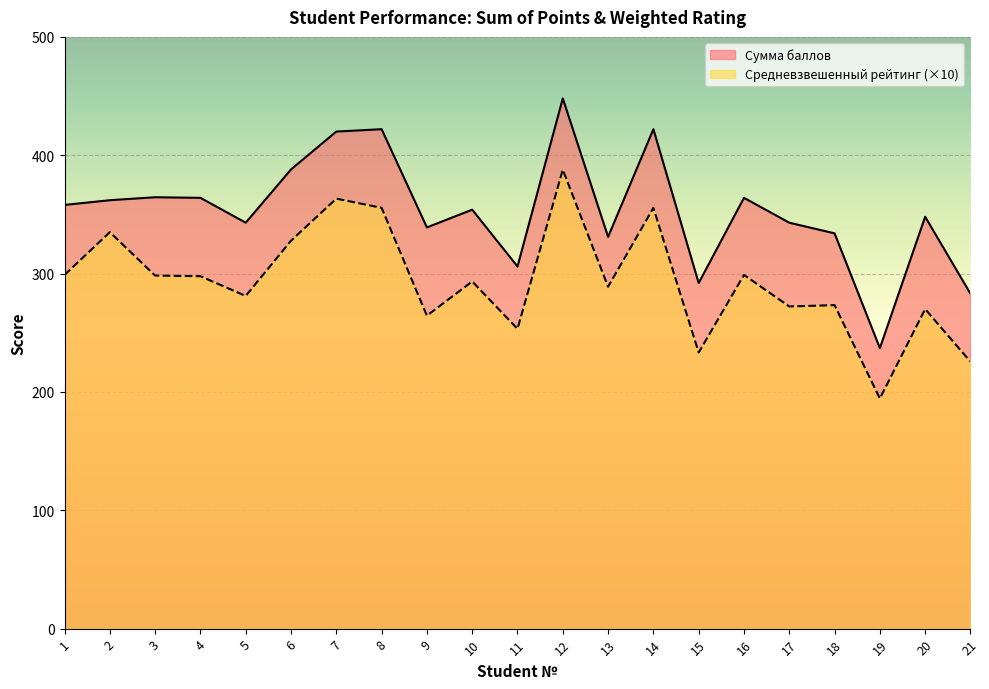

Which has a higher value, 6 or 1?

6